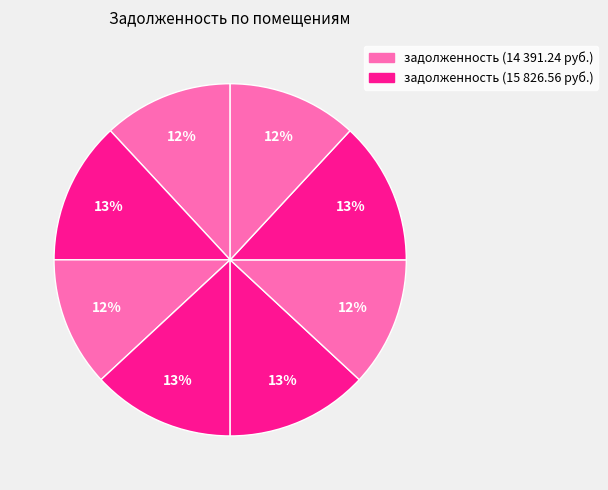

Does any single category account for the majority?

No